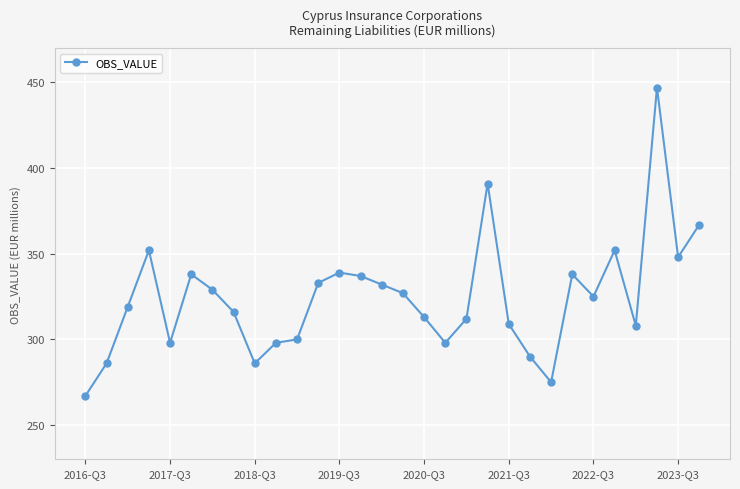

What is the value of the 7th point from the left?

329